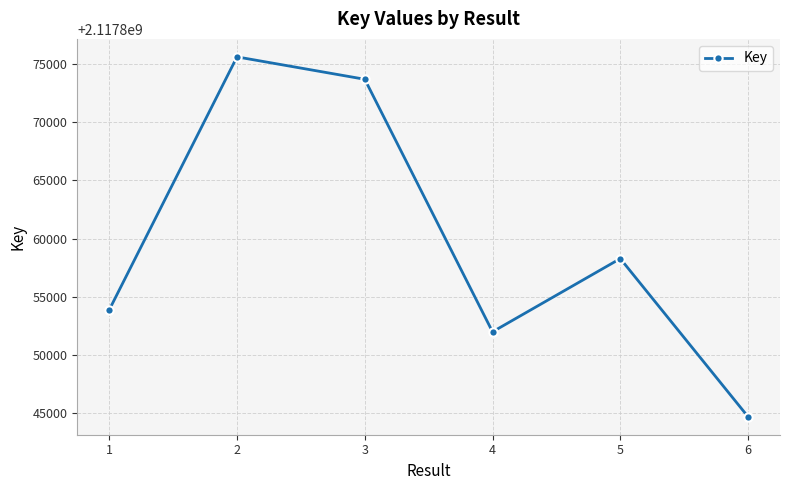

Reading right to left, transcribe all the data shown in this chart.

2117844696	2117858282	2117851992	2117873691	2117875615	2117853875